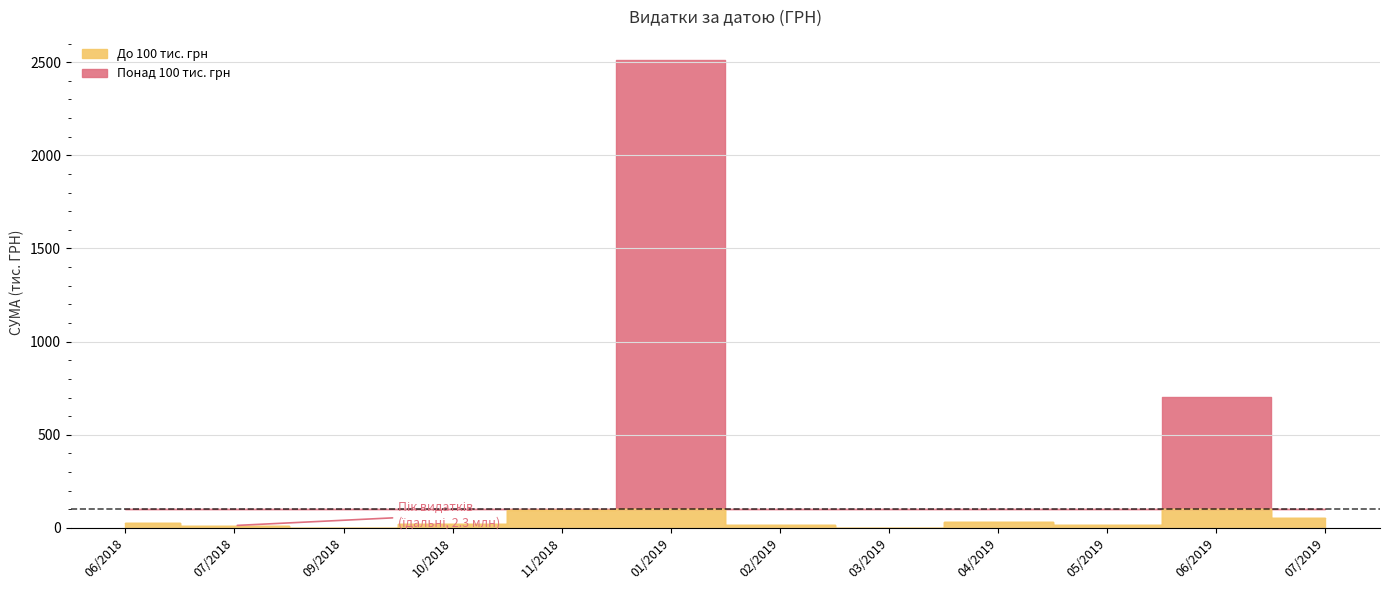

Which has a higher value, 10.10.2018 or 02.01.2019?

02.01.2019